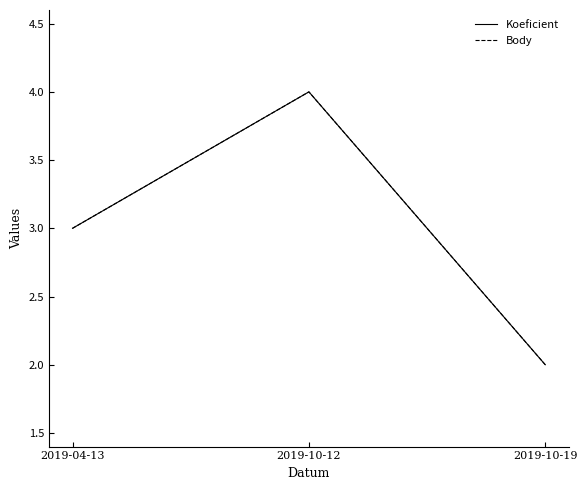

Does the chart display data point markers on the line(s)?

No